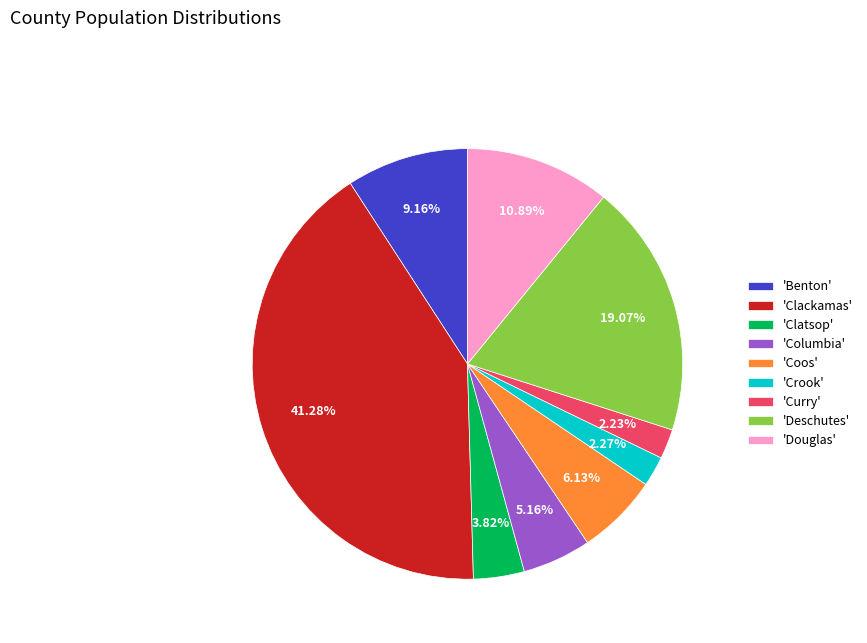

Which category has the biggest portion of the pie?

'Clackamas'